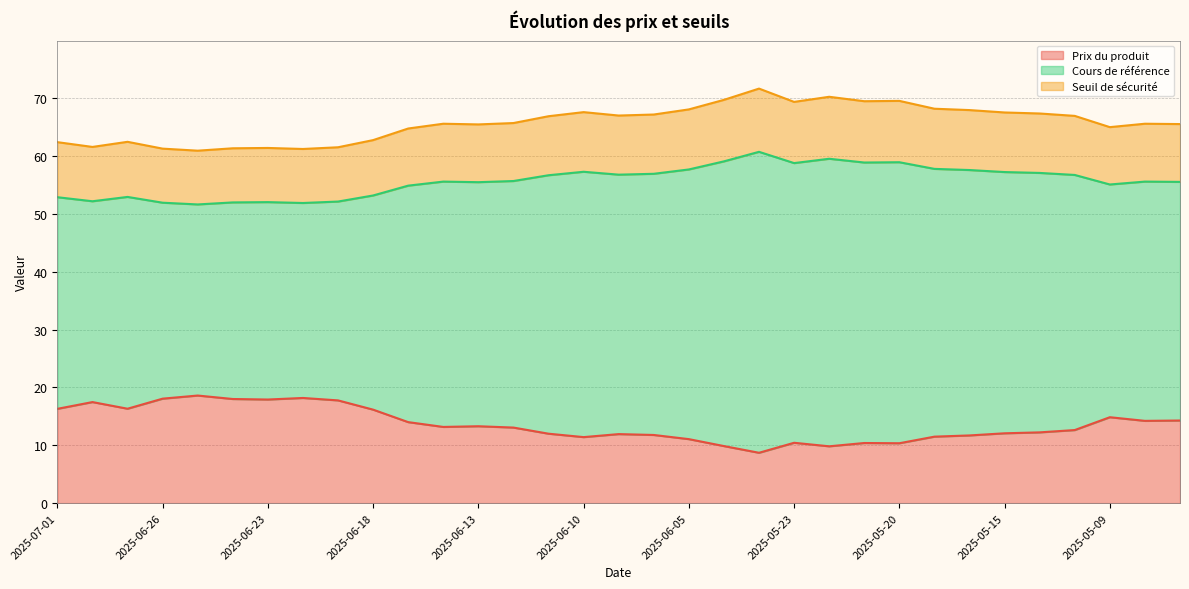

What is the label of the 10th point from the right?

2025-05-21